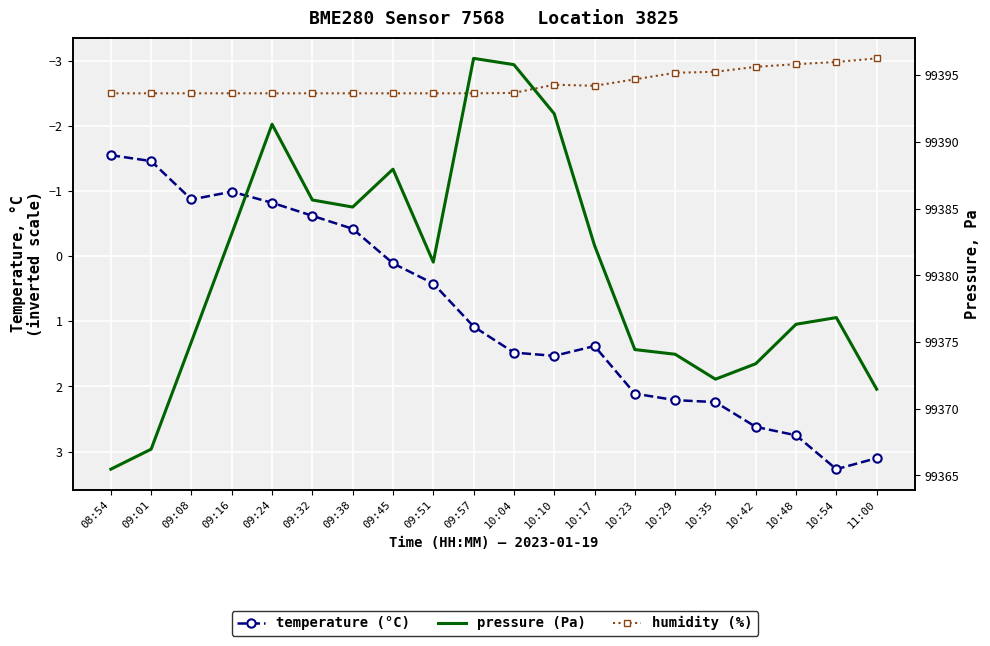

Rank the series at 10:48 from lowest to highest value.

humidity (scaled), temperature, pressure